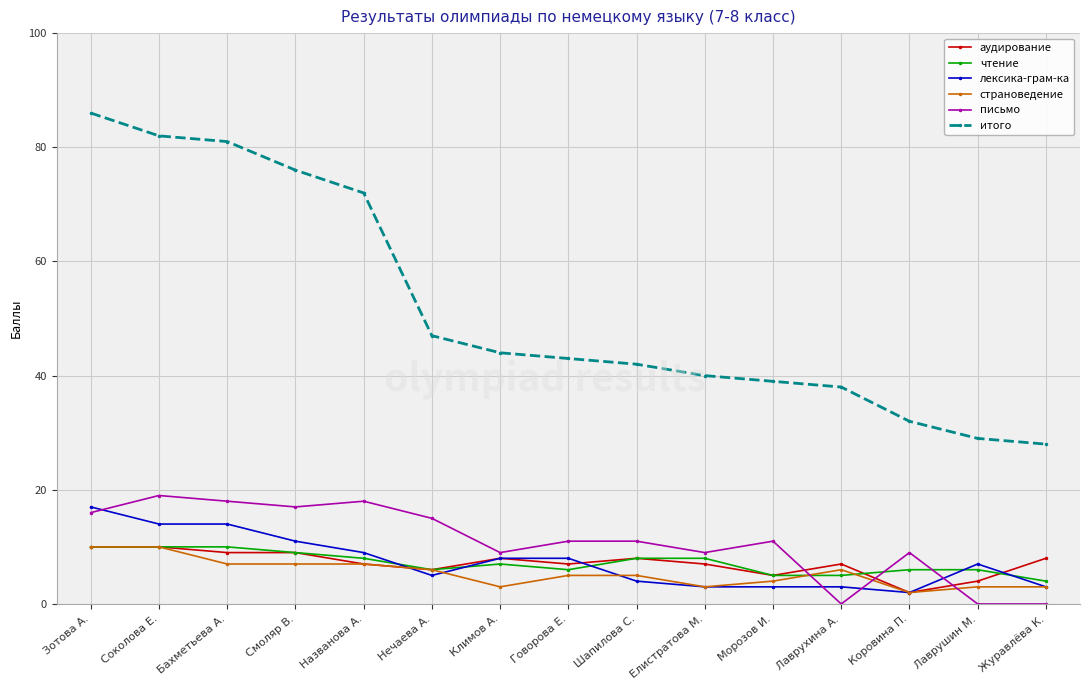

What is the difference between the highest and lowest values at Соколова Е.?

72